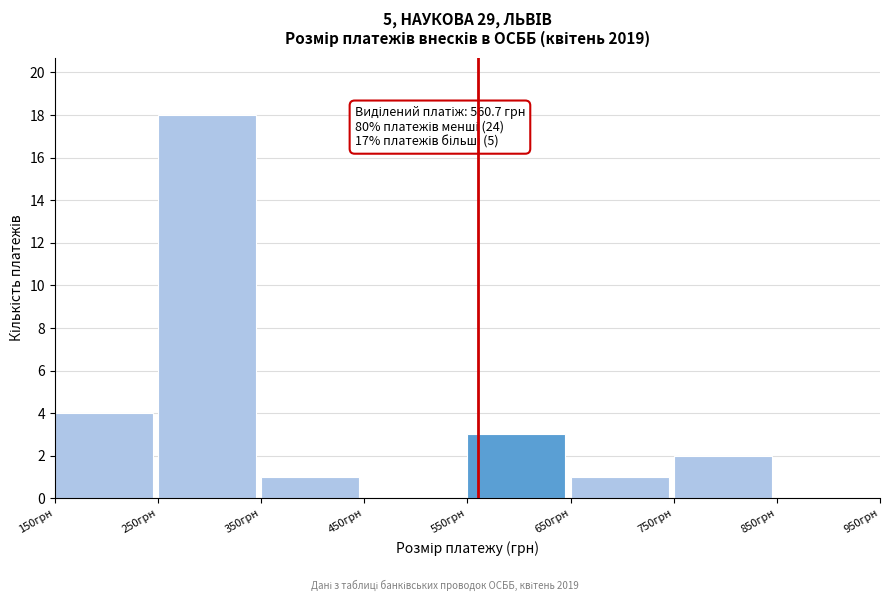

Which range on the x-axis has the tallest bar?

250 to 350